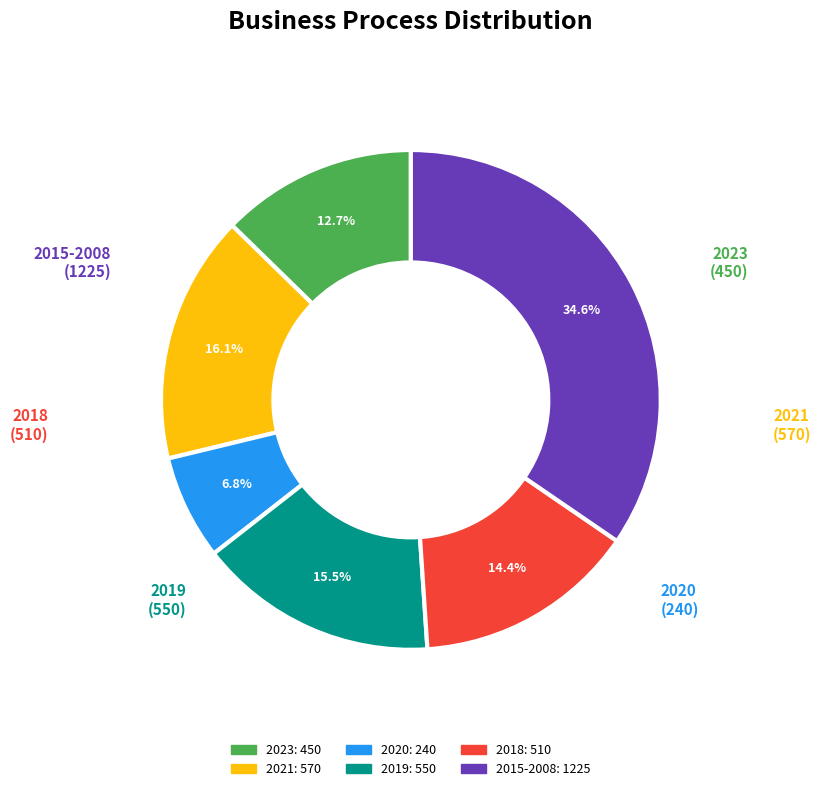

To the nearest percent, what is the difference between the largest and smallest slice percentages?

28%